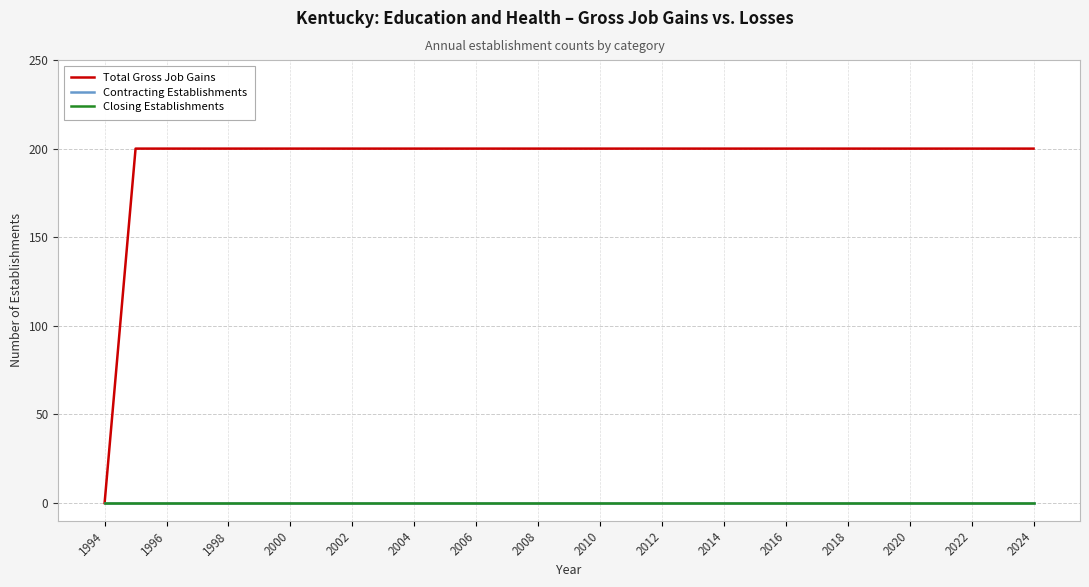

Does the chart have visible grid lines?

Yes